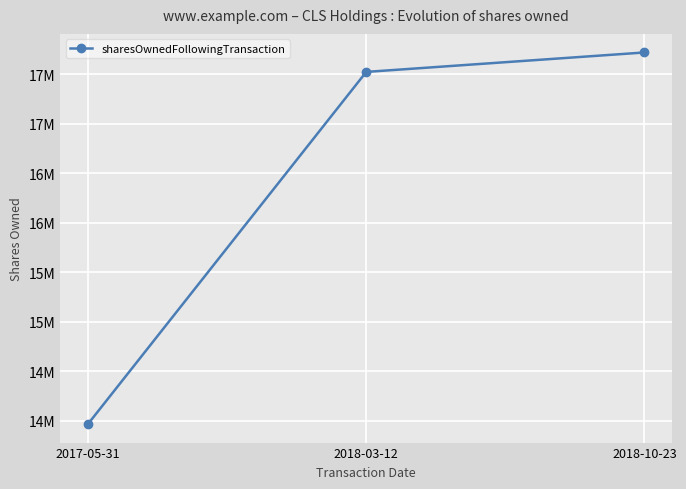

What is the greatest value displayed?

17718797